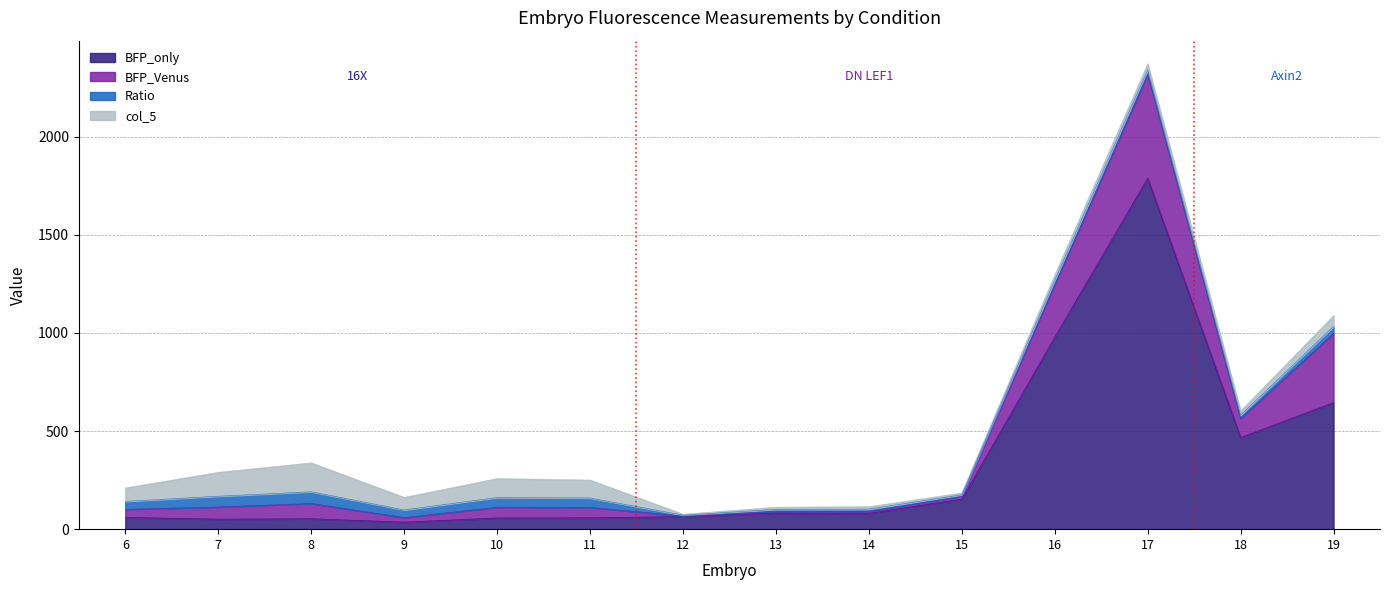

What is the difference between the col_5 values at 18 and 8?

126.4